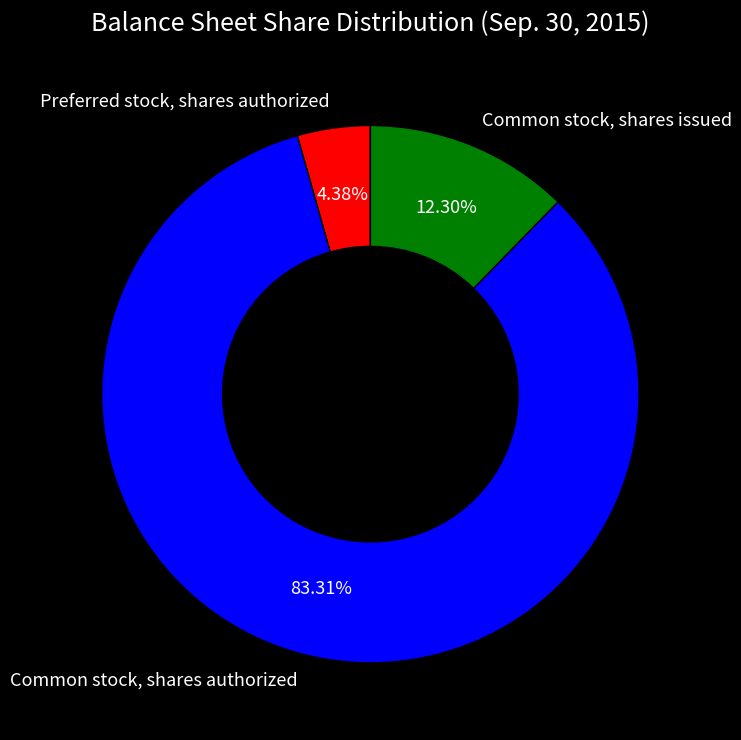

What percentage is NOT represented by Preferred stock, shares authorized?

95.6%